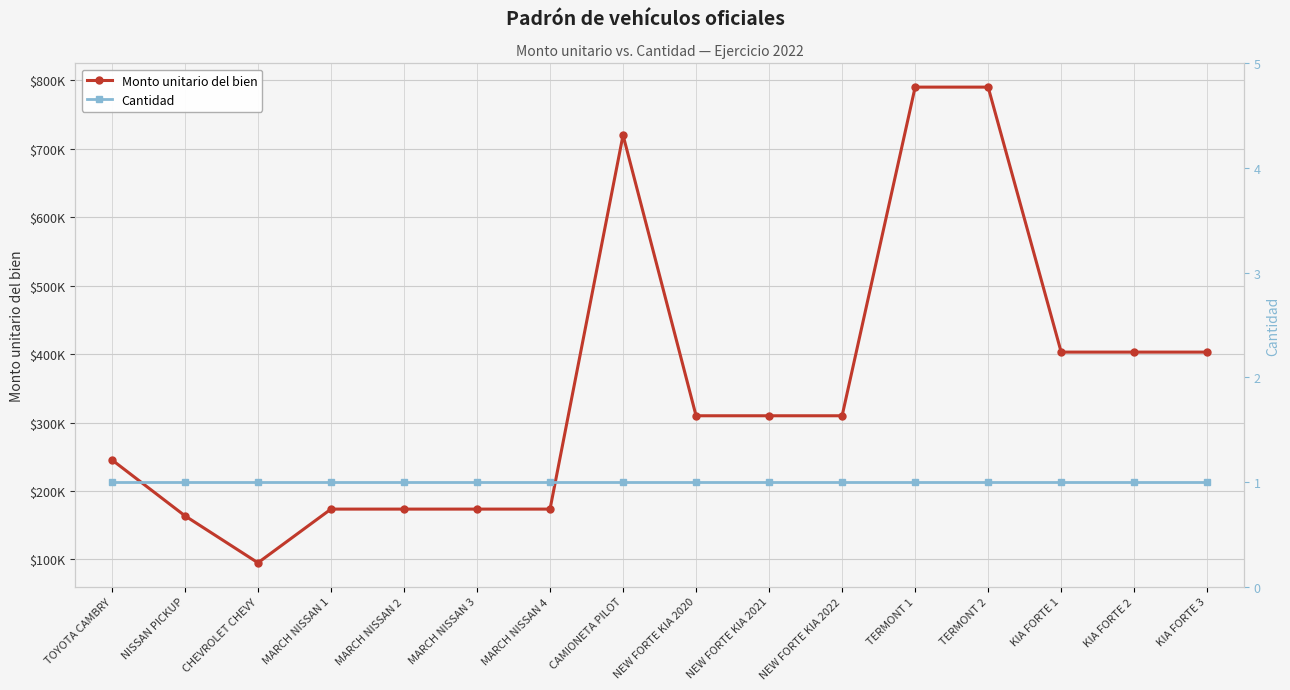

What is the smallest value displayed?

1